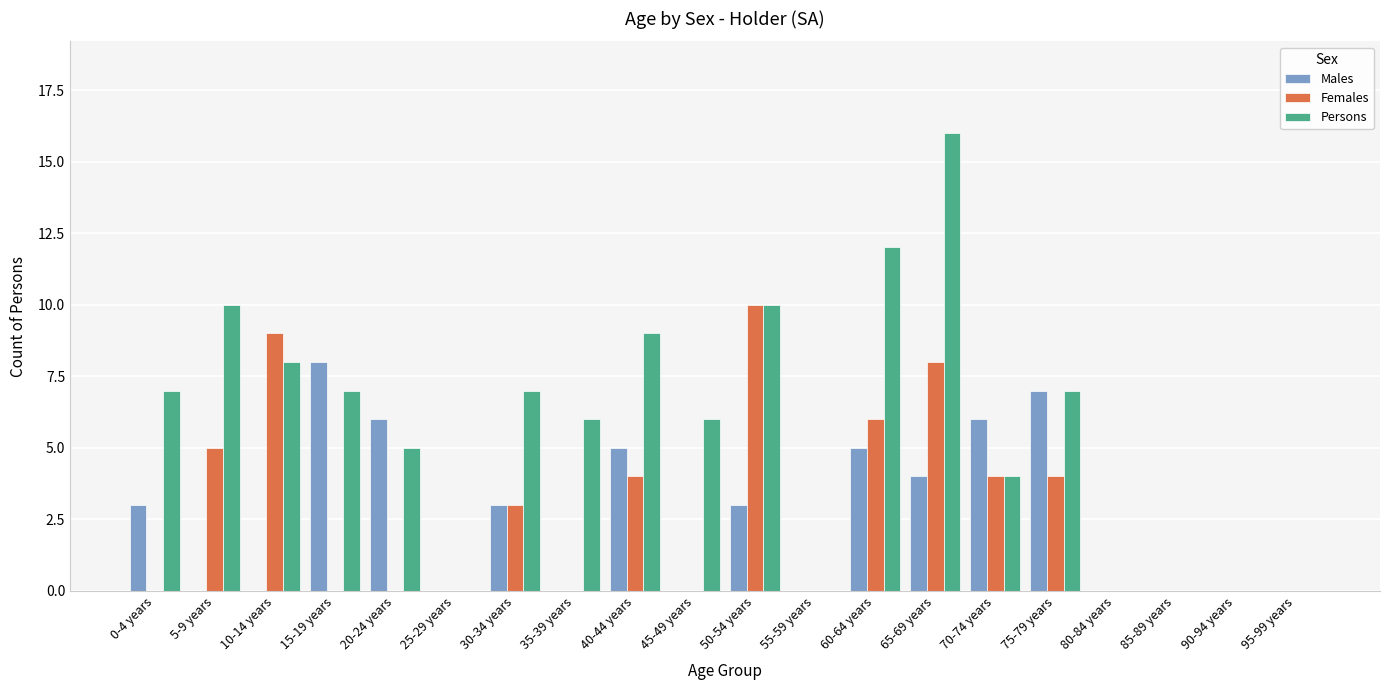

Between 5-9 years and 10-14 years, which series saw the biggest shift?

Females